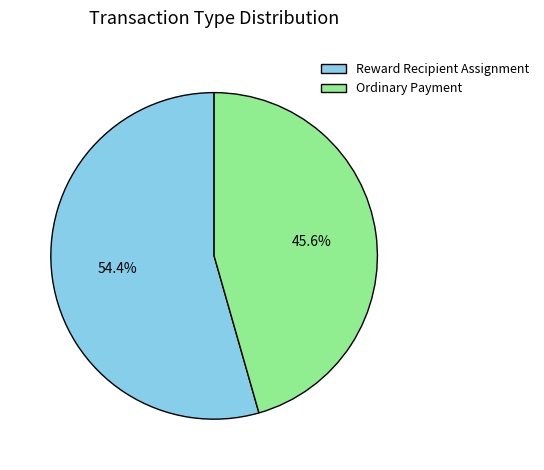

To the nearest percent, what portion does Ordinary Payment represent?

46%